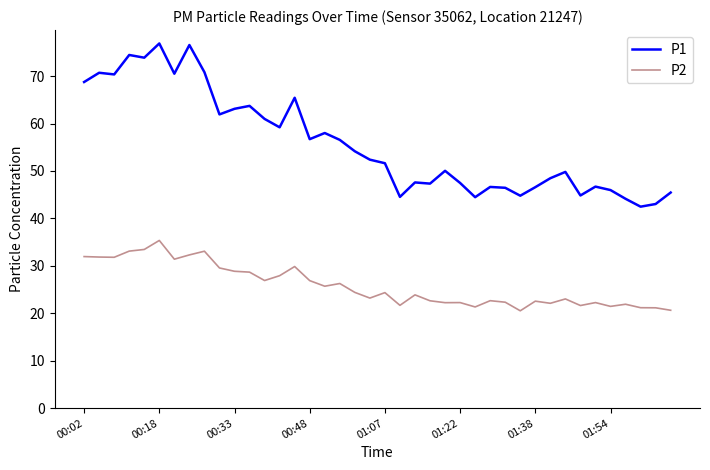

What is the difference between the maximum and minimum values in the P1 series?

34.4